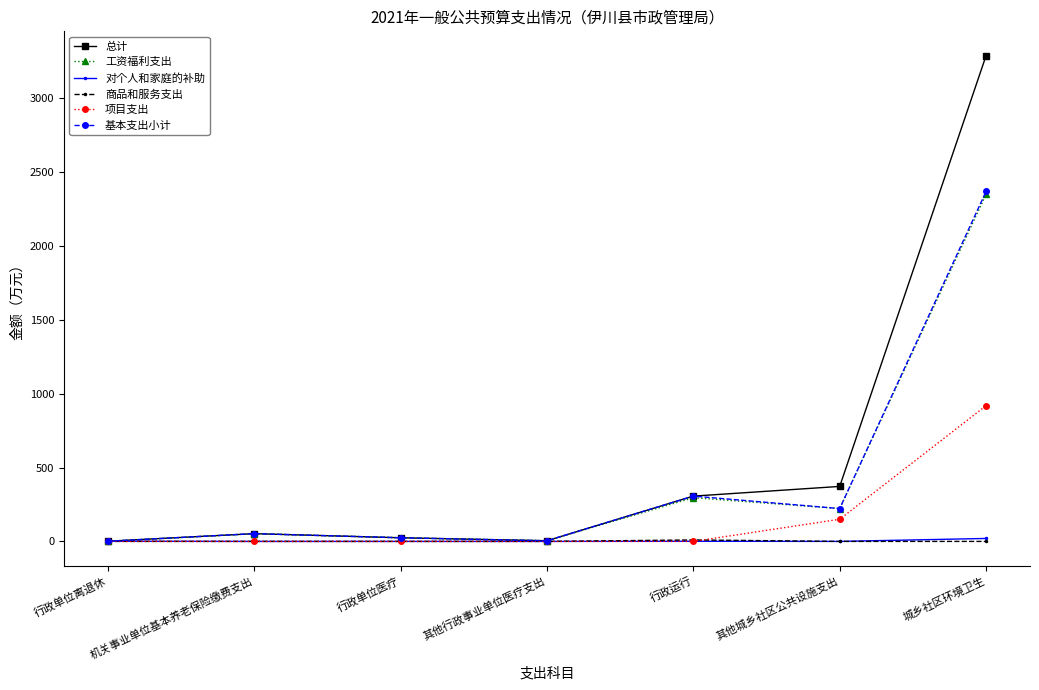

True or false: 工资福利支出 has more than 0 interior local peaks.

True